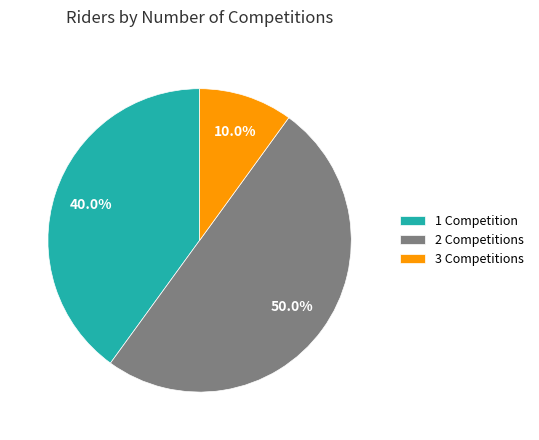

Between 2 Competitions and 3 Competitions, which is larger?

2 Competitions